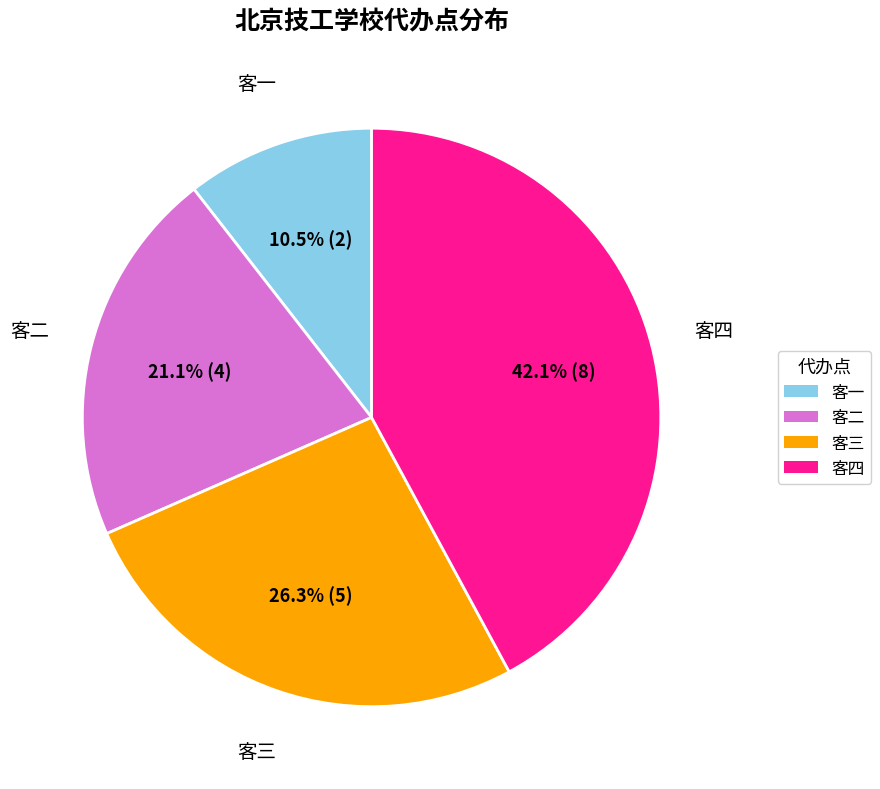

How many slices are in this pie chart?

4